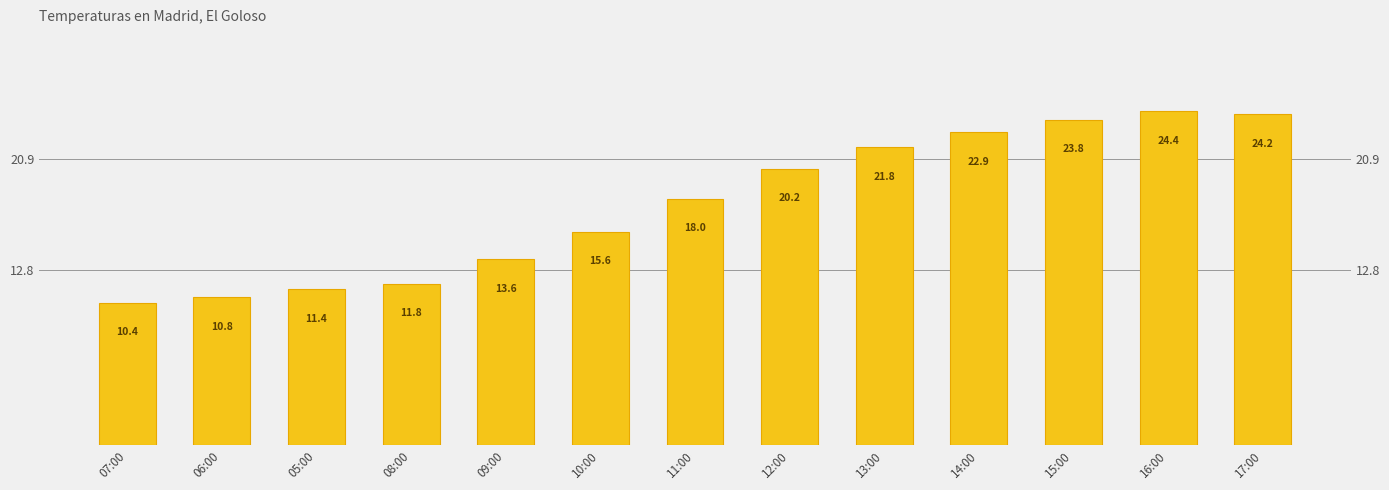

Approximately how many times larger is the value at 12:00 compared to 06:00?

1.9